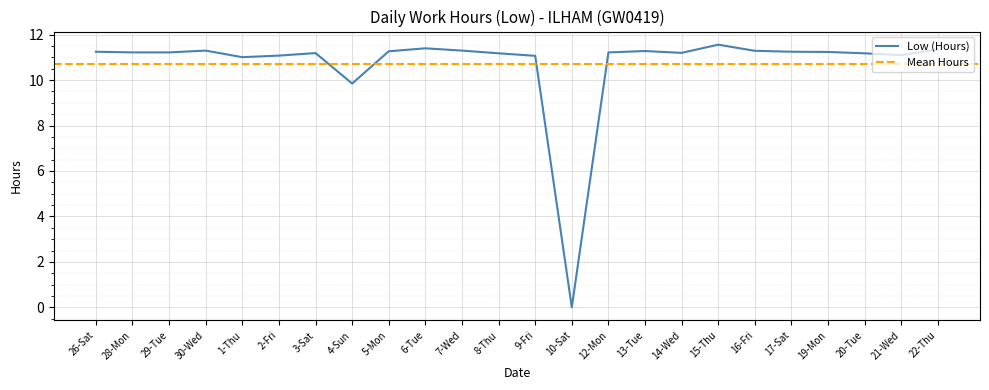

Rank the categories by value from highest to lowest.

15-Thu, 6-Tue, 22-Thu, 30-Wed, 7-Wed, 16-Fri, 13-Tue, 5-Mon, 26-Sat, 17-Sat, 19-Mon, 28-Mon, 29-Tue, 12-Mon, 14-Wed, 3-Sat, 8-Thu, 20-Tue, 21-Wed, 2-Fri, 9-Fri, 1-Thu, 4-Sun, 10-Sat